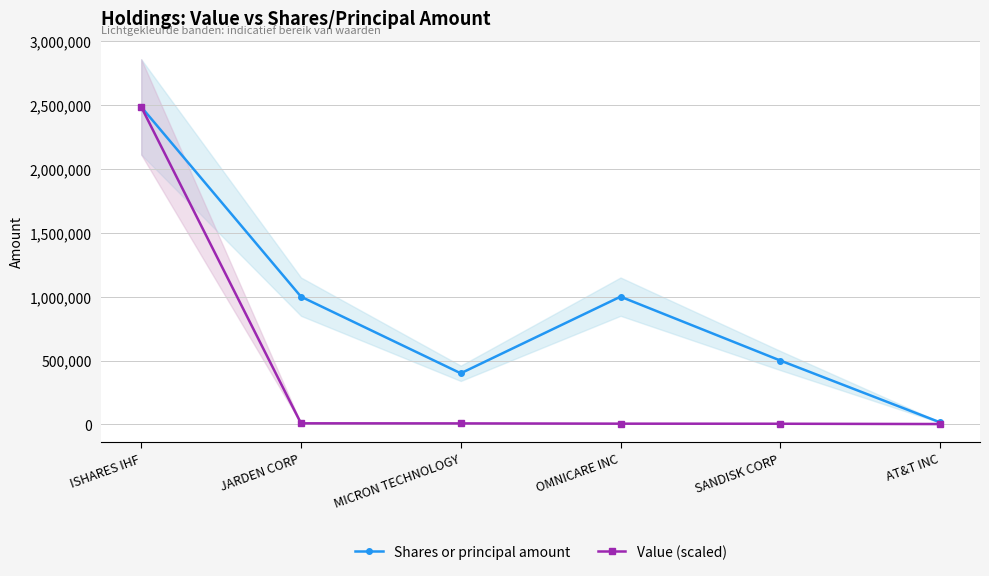

True or false: Shares or principal amount and Value (scaled) cross at least once.

False